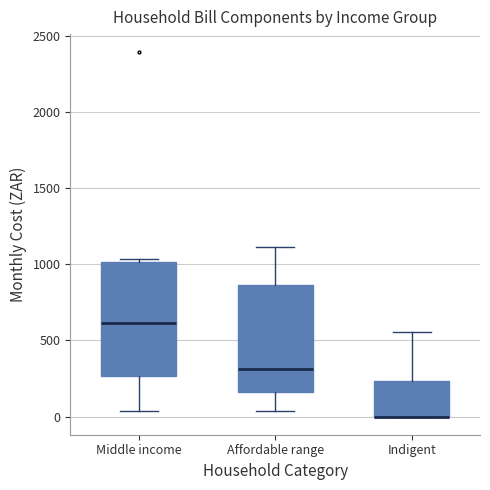

Reading left to right, transcribe this box plot: for each box, give where its median line is, the range the box spans, and where its two whiskers end, as read against the y-axis. The values are not printed on the chart, so give them approximately, as read against the axis.

Middle income: median 600, box 250 to 1000, whiskers 50 to 1050
Affordable range: median 300, box 150 to 850, whiskers 50 to 1100
Indigent: median 0 (drawn on the box's lower edge), box 0 to 250, whiskers 0 to 550